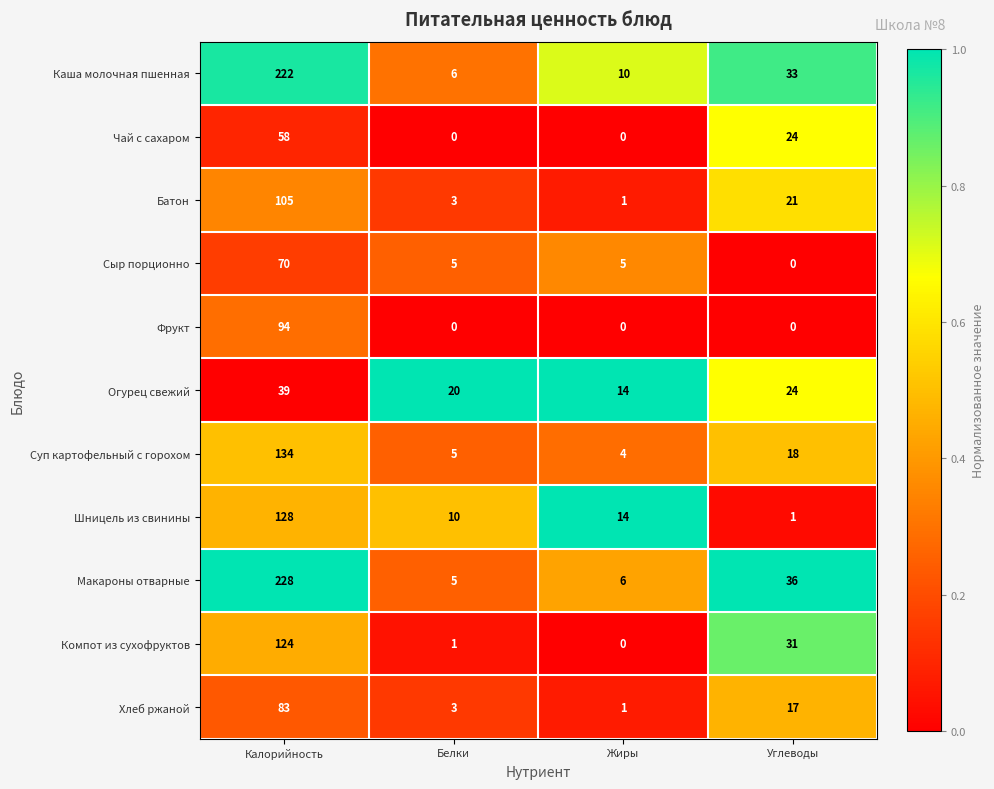

Which series has the largest total across all categories?

Макароны отварные